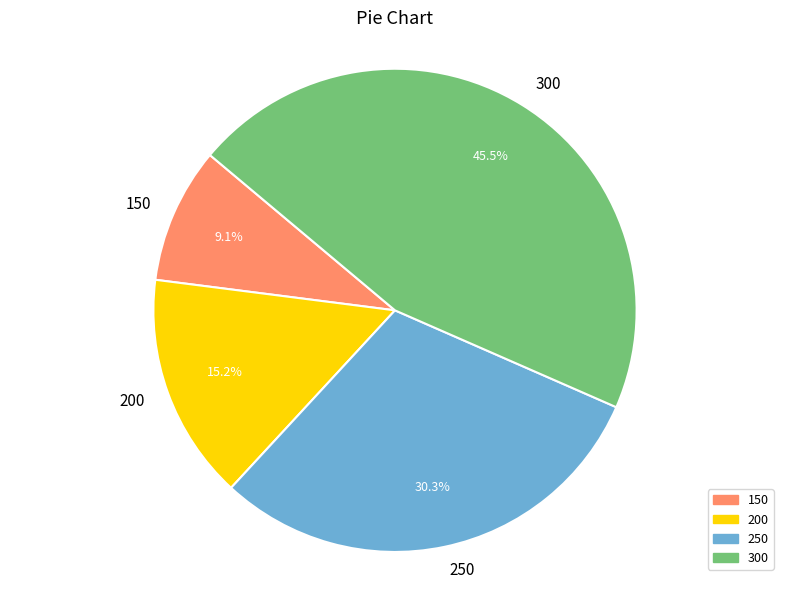

Approximately how many times larger is the value at 150 compared to 250?

0.3